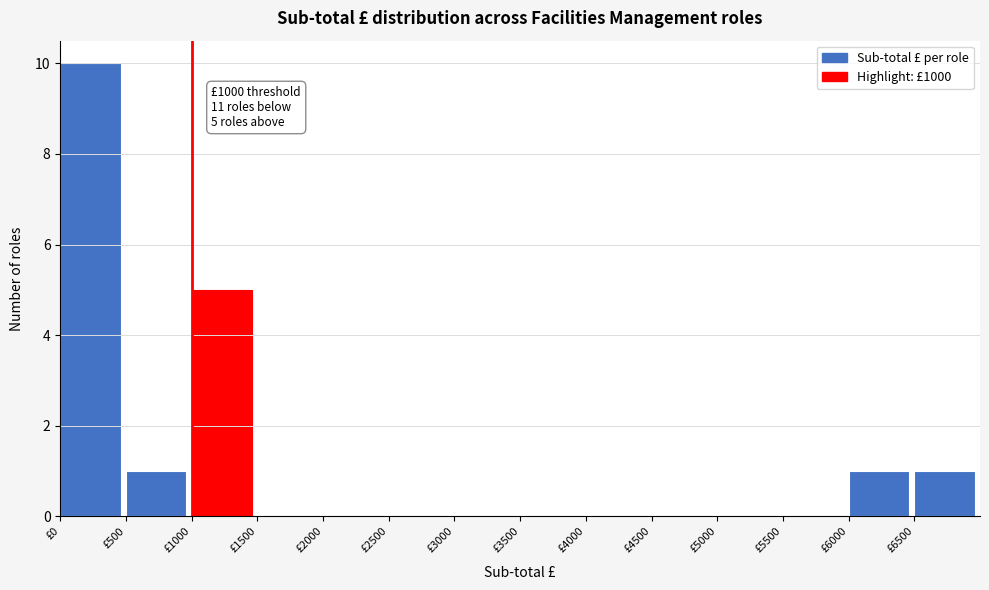

Over which range of the x-axis is the bar tallest?

0 to 500